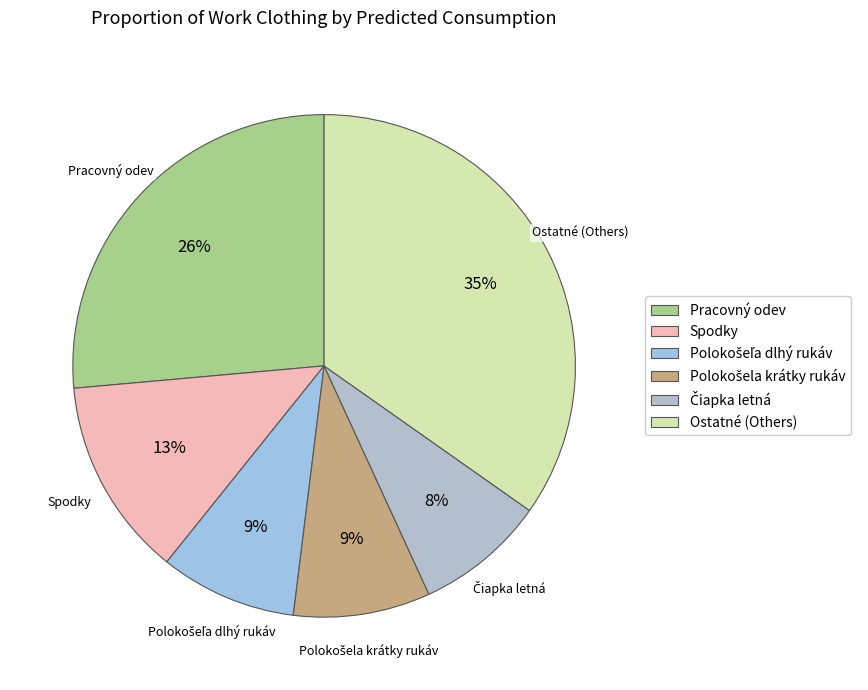

Is it true that Pracovný odev is 26% of the pie?

True